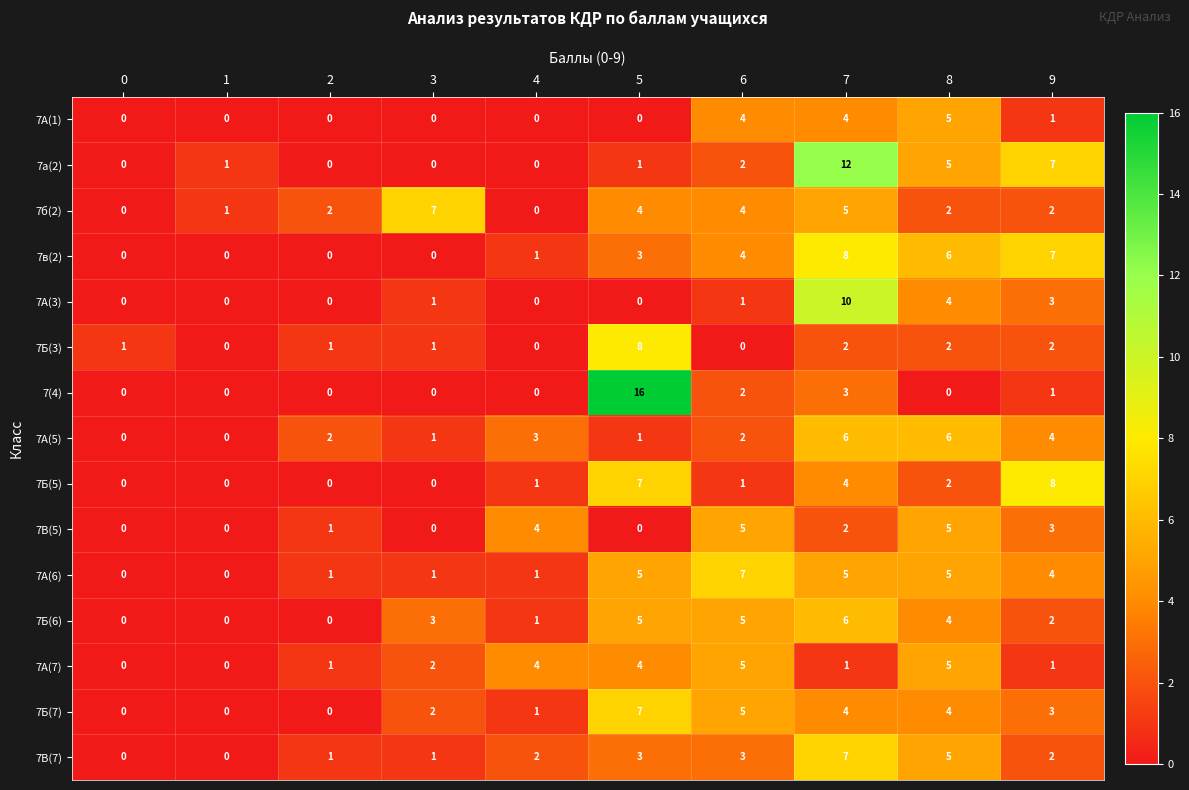

The 7(4) series shows 7 at 1. True or false?

False